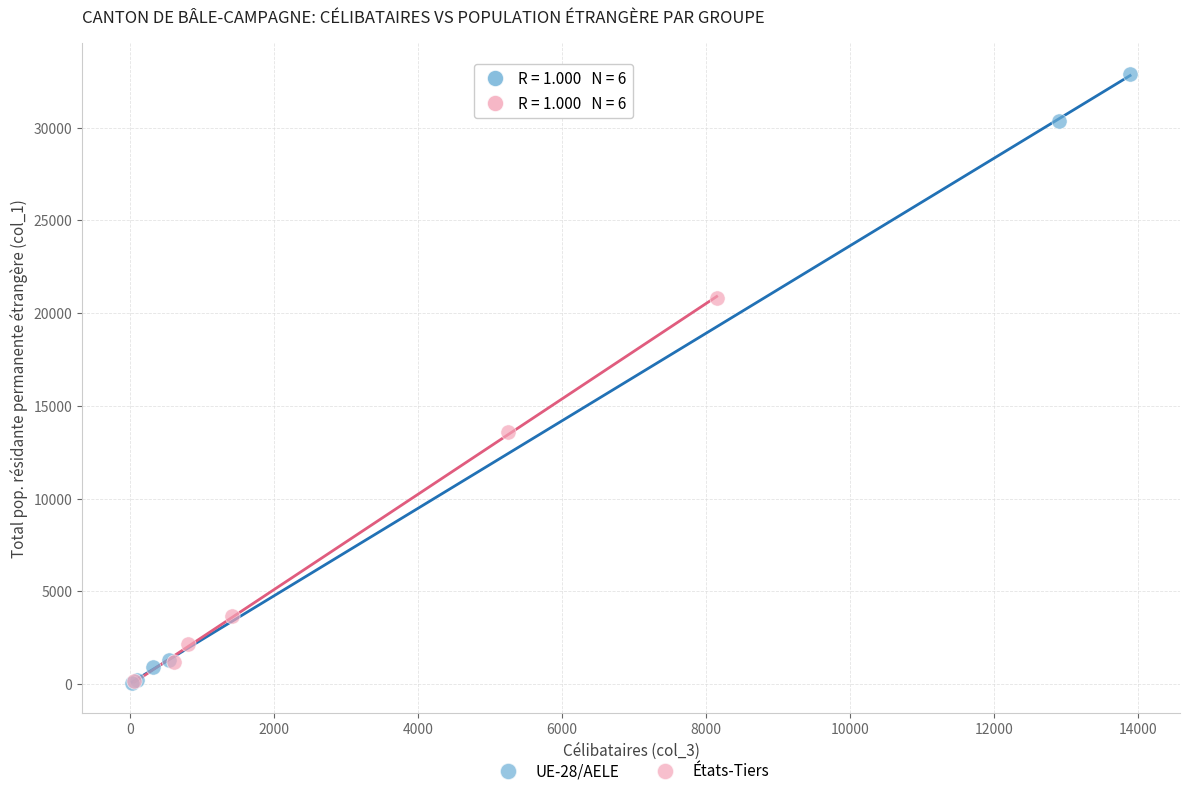

Which series reaches the maximum Y coordinate?

UE-28/AELE